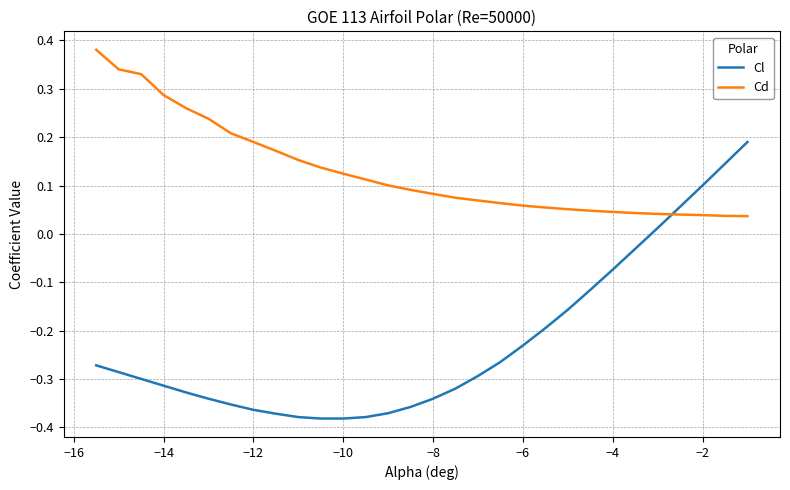

Which series has the largest total across all categories?

Cd